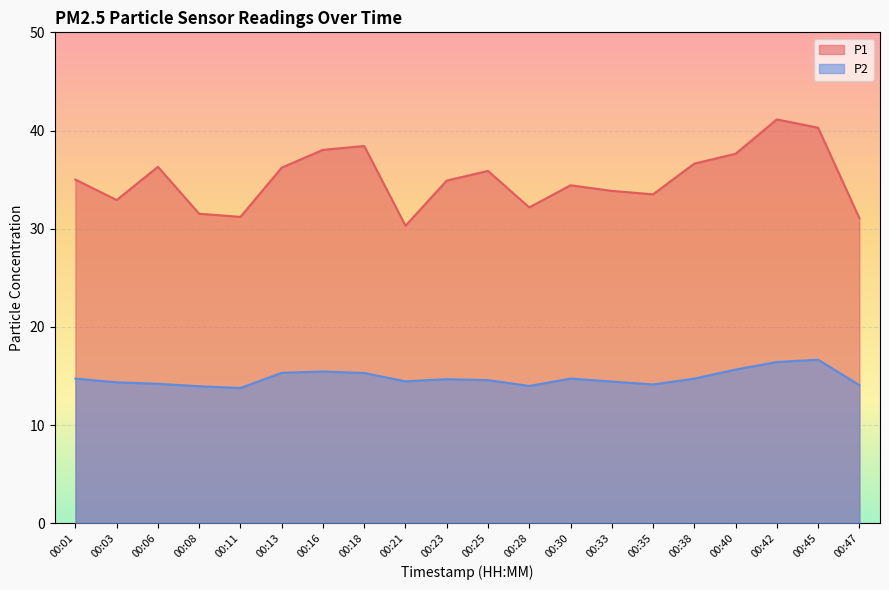

Between 00:21 and 00:33, which series saw the biggest shift?

P1